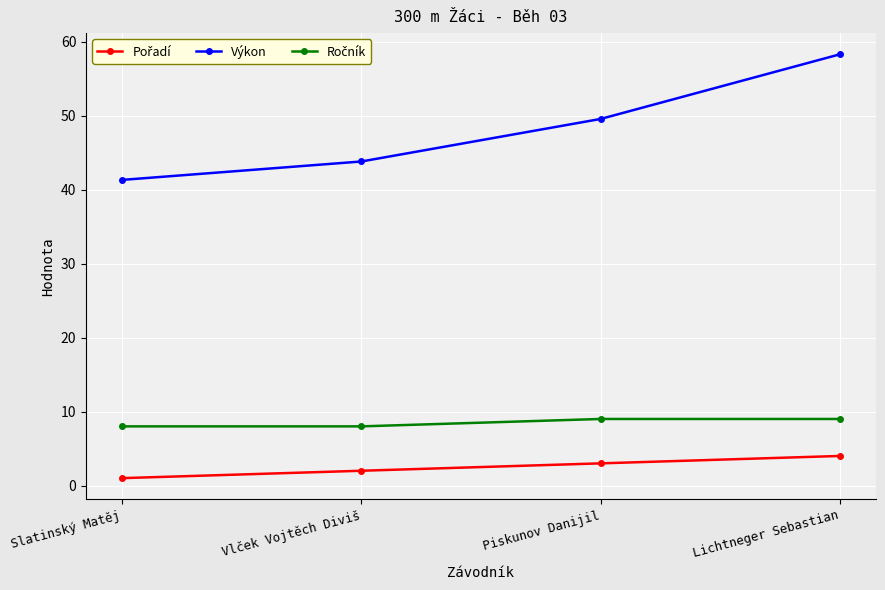

What is the label of the 1st point from the right?

Lichtneger Sebastian